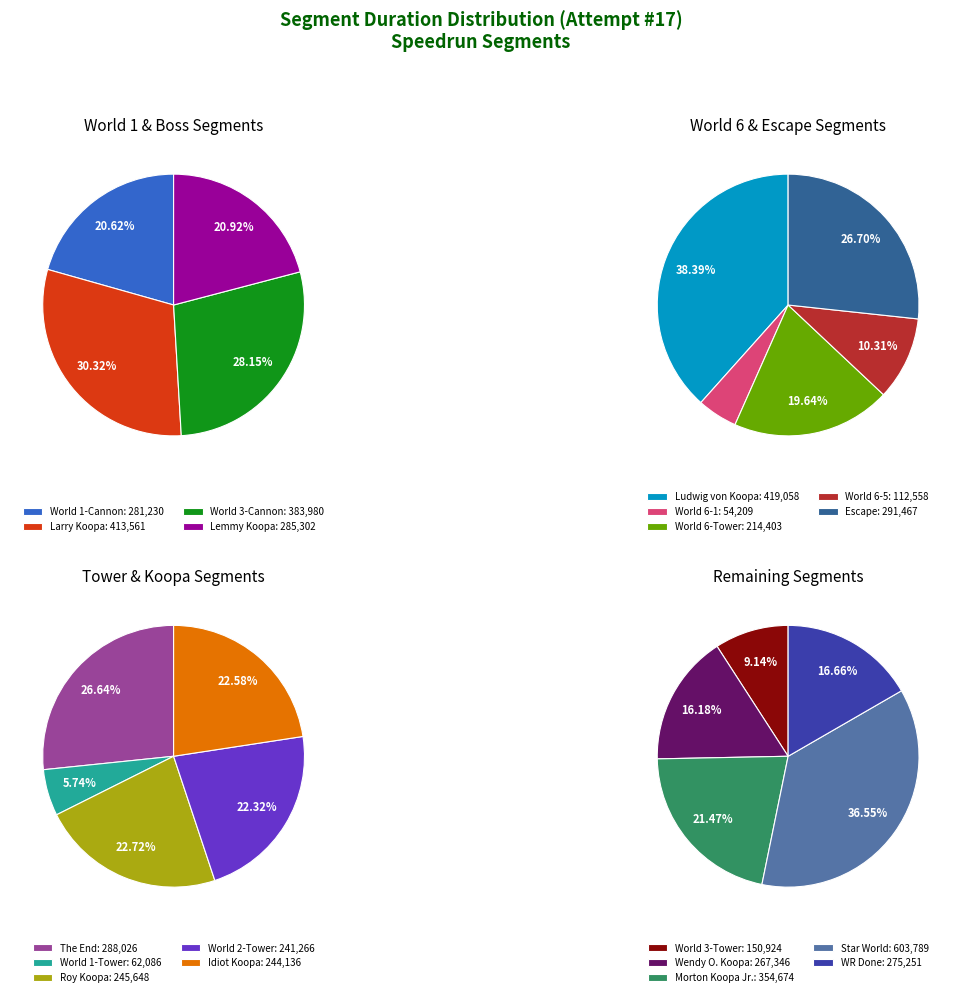

Combined, what portion of the pie is World 1-Cannon and World 6-1?

6.5%